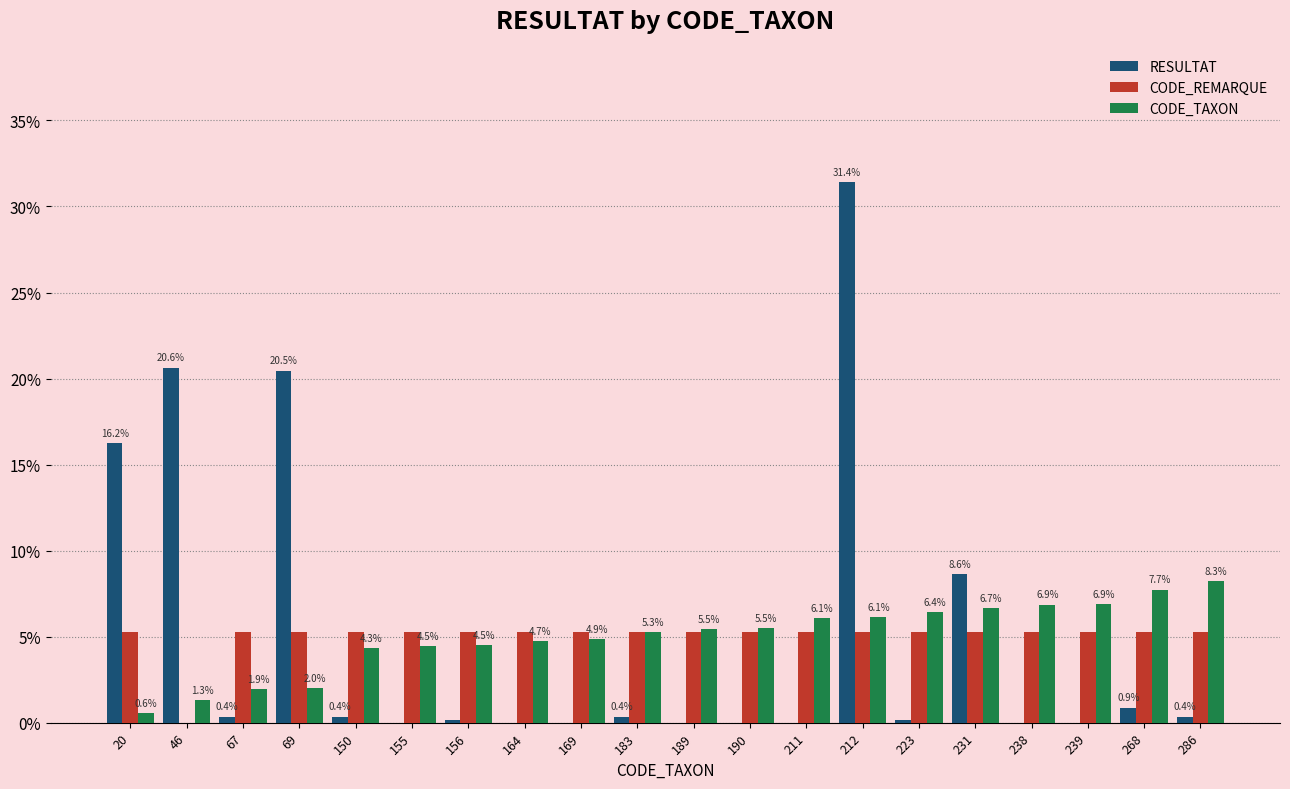

What is the average value of the CODE_TAXON series?

5.0